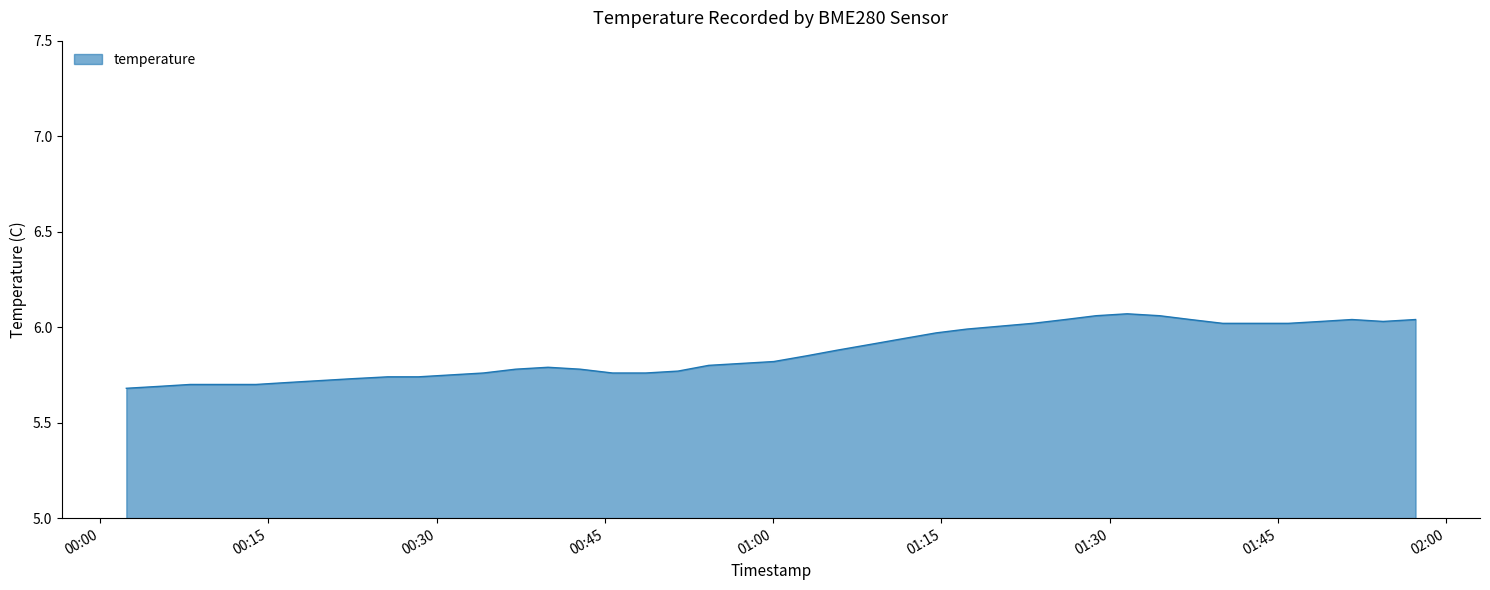

What is the difference between the maximum and minimum values?

0.4